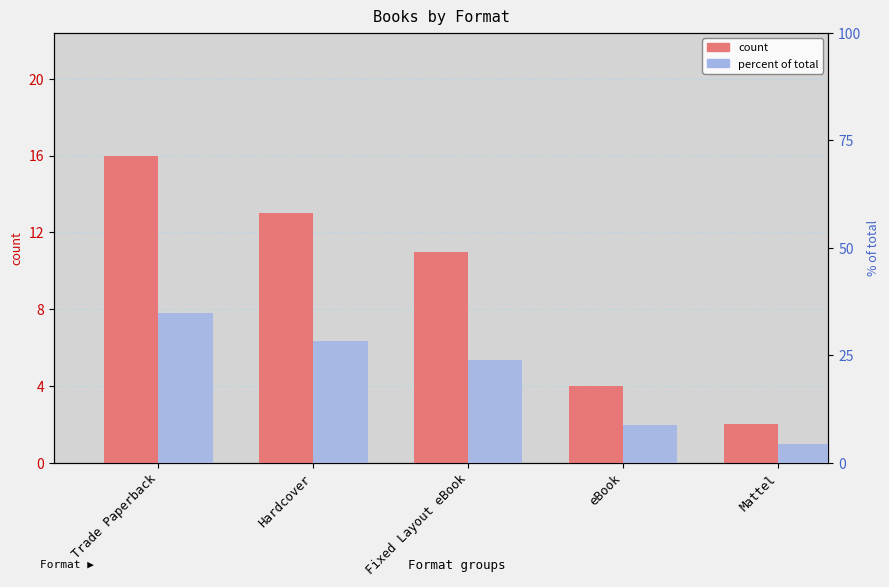

What is the highest value of the percent of total series?

34.8